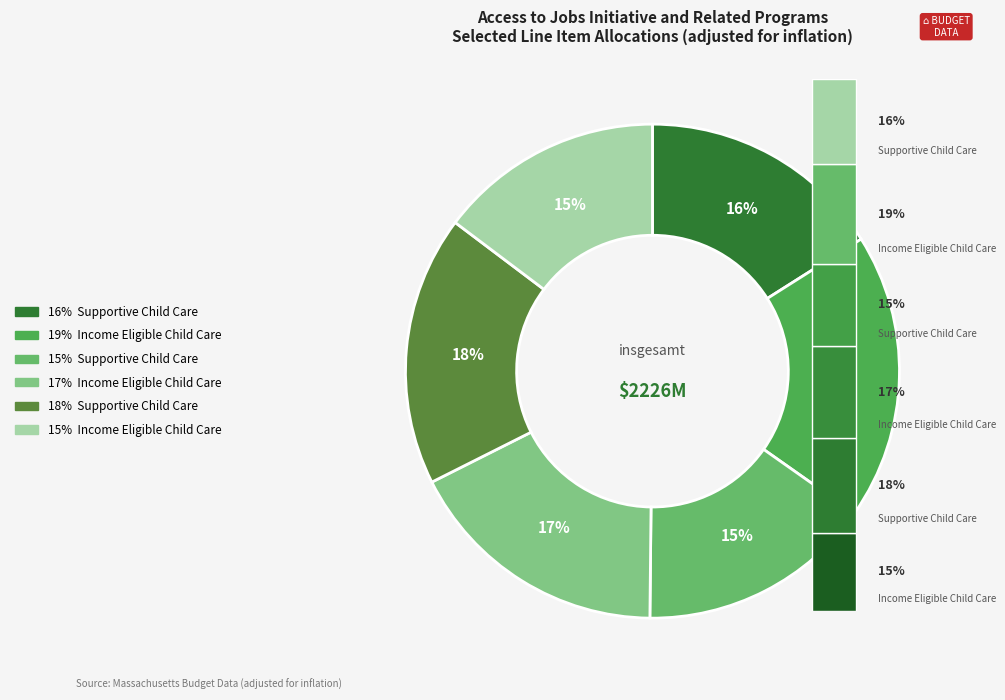

To the nearest percent, what is the average slice percentage?

17%